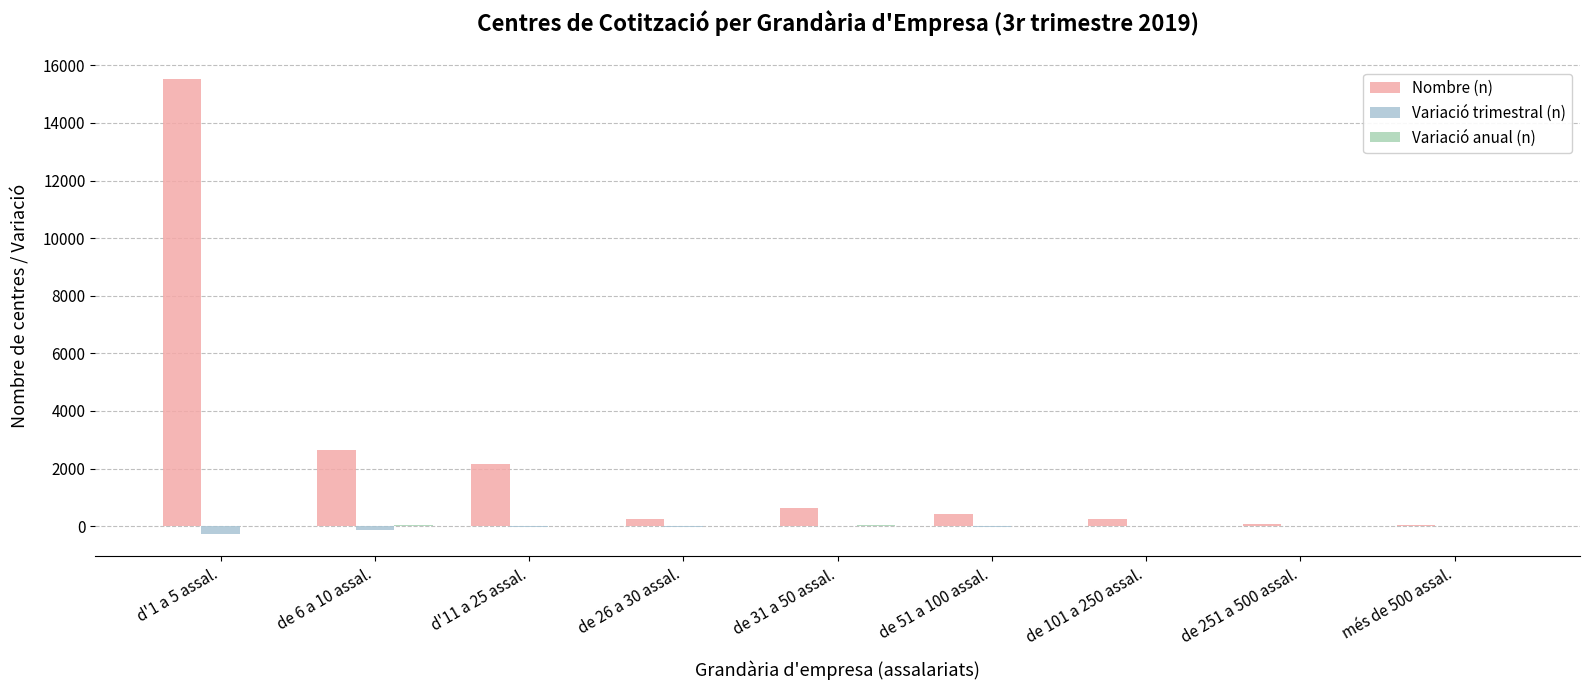

What is the difference between the maximum and second lowest values in the Variació trimestral (n) series?

146